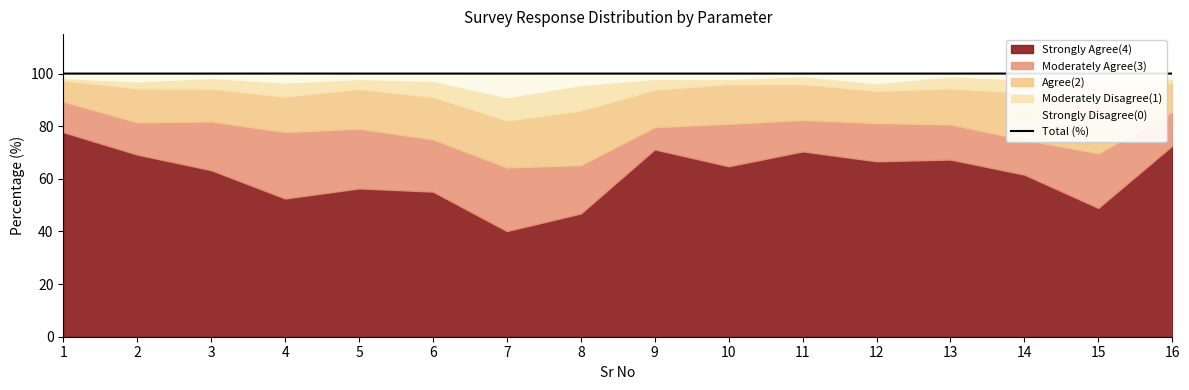

List the labels in order of value, smallest first.

15, 7, 1, 6, 2, 5, 8, 9, 10, 12, 13, 16, 3, 11, 14, 4